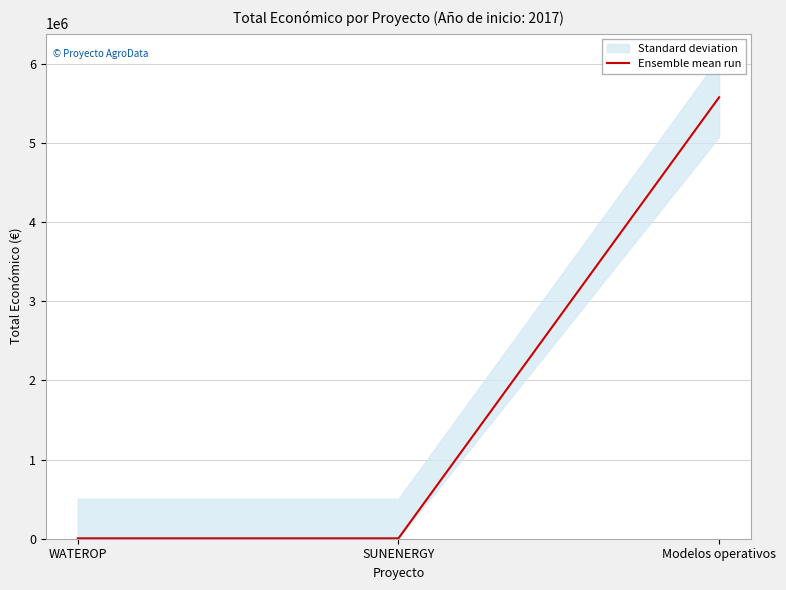

Is it true that the value at SUNENERGY is 5000?

True